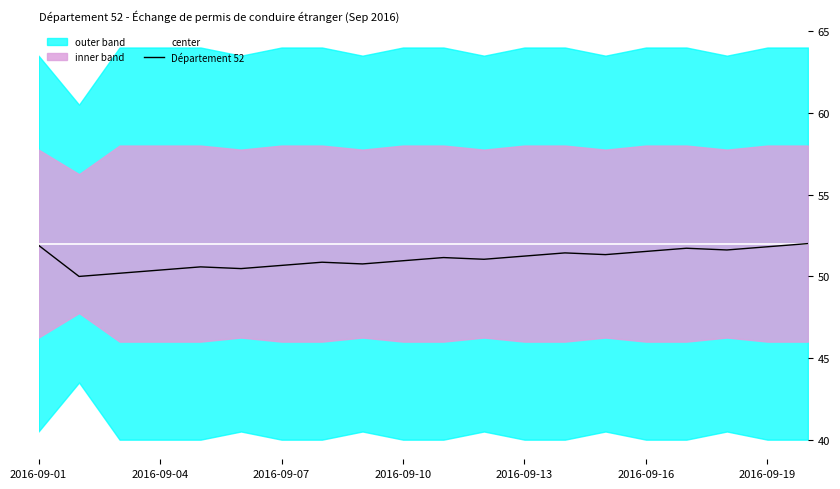

What is the difference between the maximum and second lowest values in the Département 52 series?

1.8